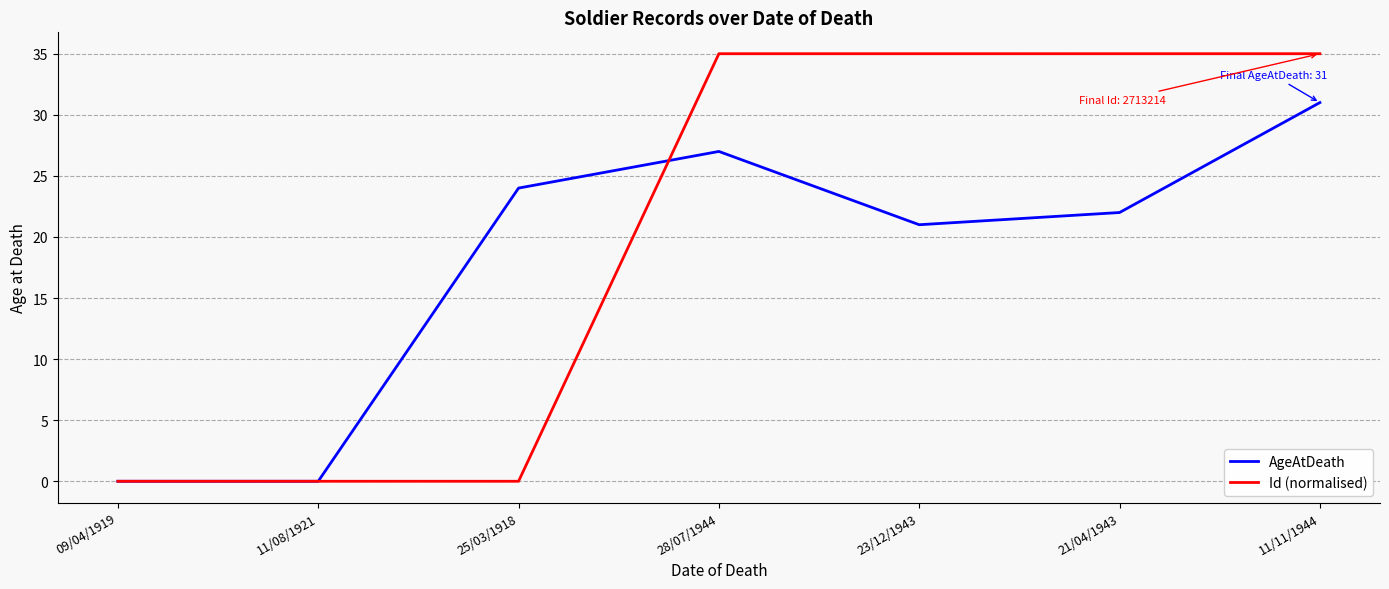

True or false: AgeAtDeath has a value of 24.0 at 25/03/1918.

True